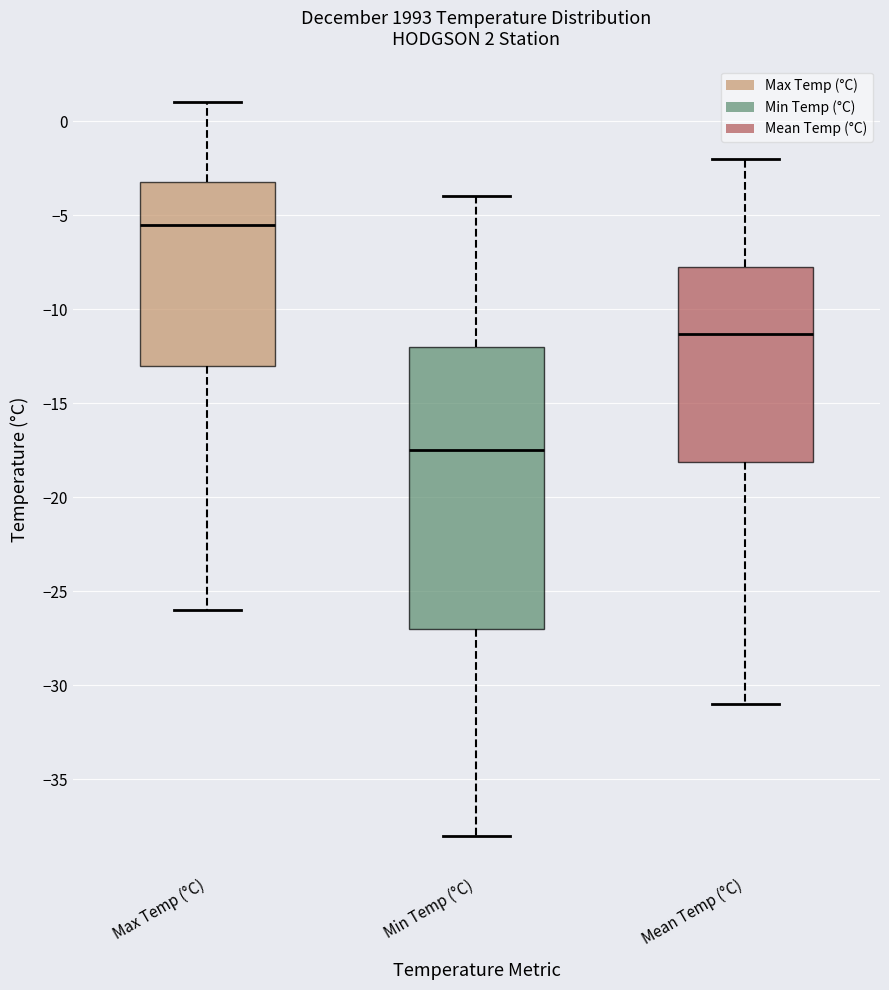

Which box has the highest median line?

Max Temp (°C)